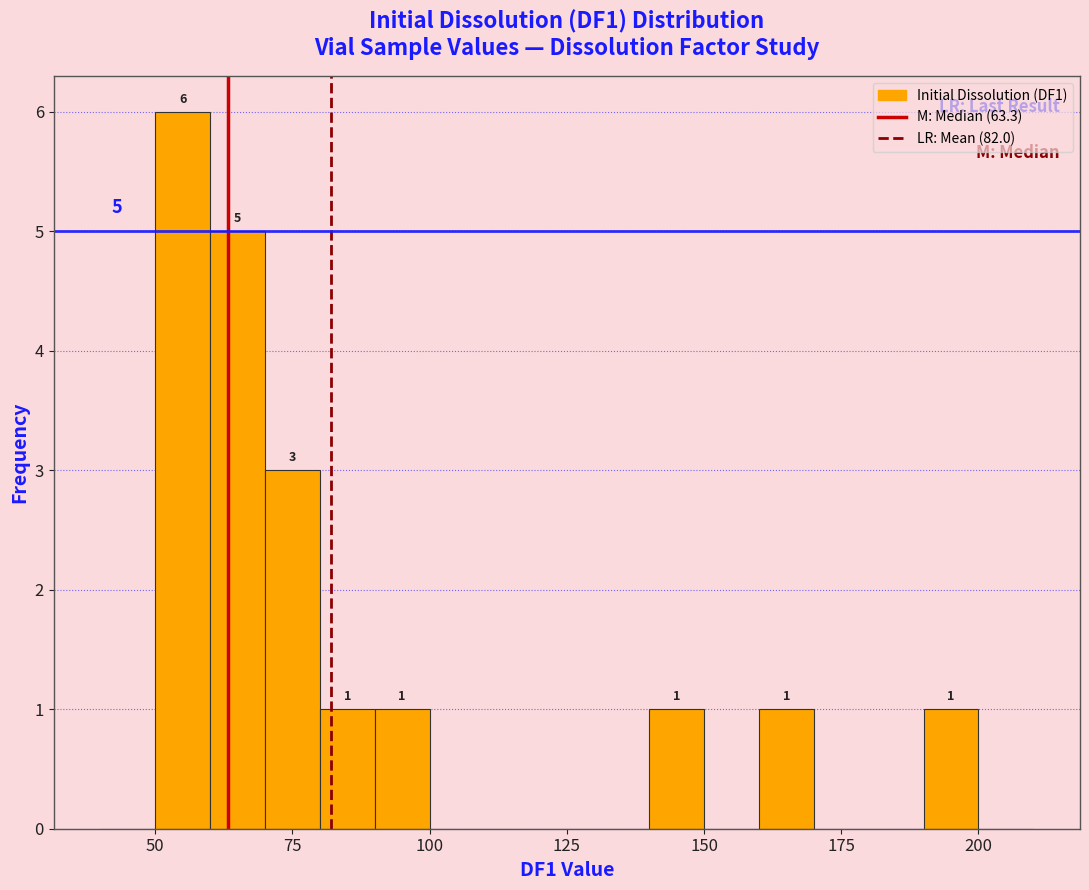

Around what value on the x-axis is the tallest bar? Give the approximate position of its centre, as read against the axis.

55